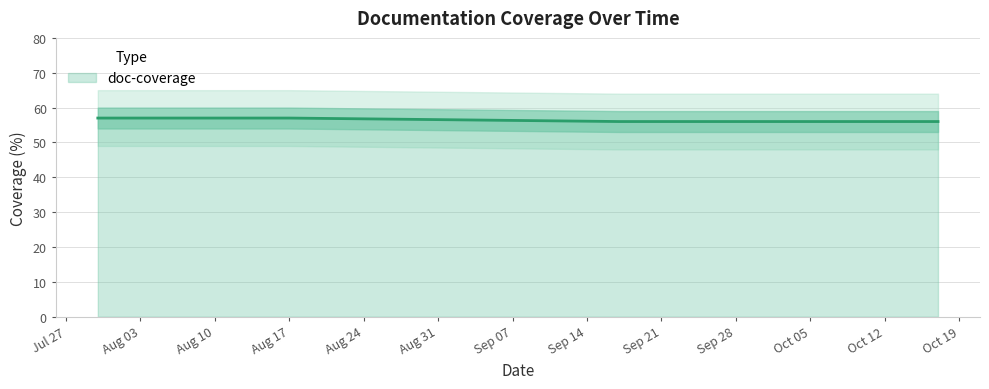

Rank the categories by value from highest to lowest.

2021-08-17, 2021-07-30, 2021-10-17, 2021-10-06, 2021-09-17